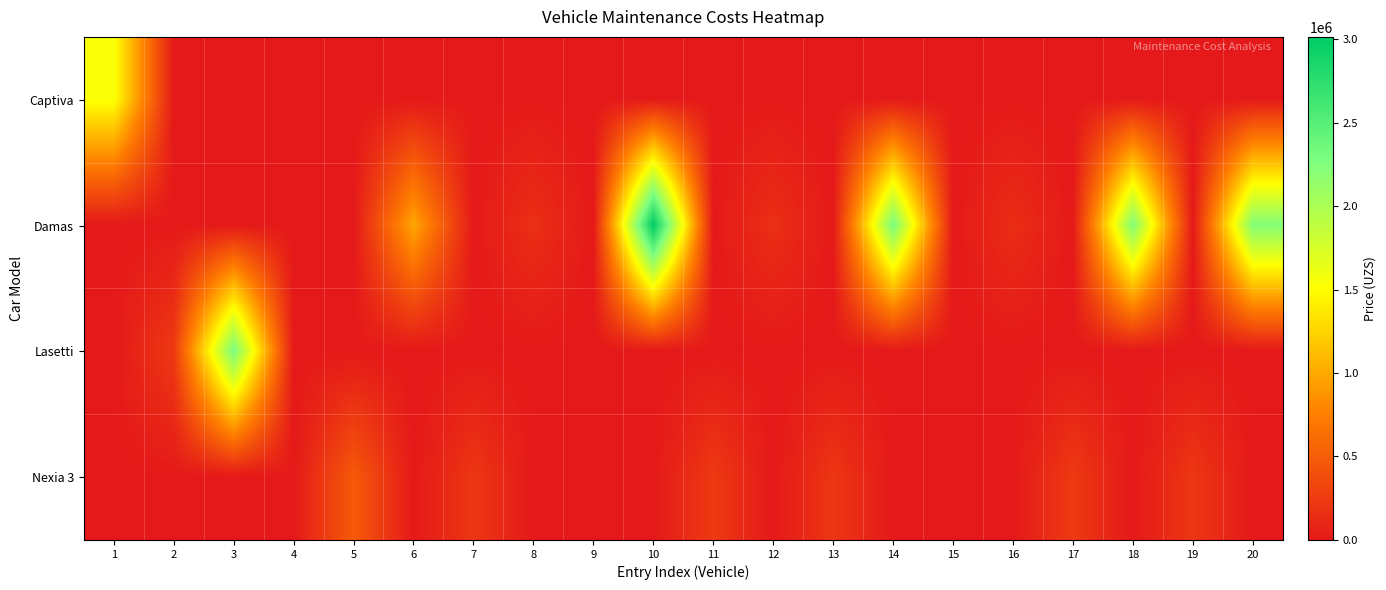

List the series in order of their peak value, lowest first.

Nexia 3, Captiva, Lasetti, Damas